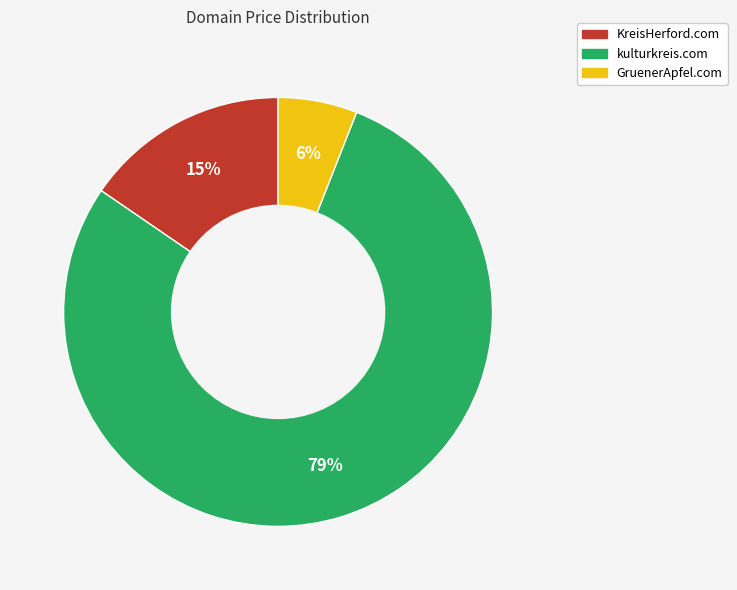

To the nearest percent, what is the difference between the largest and smallest slice percentages?

73%